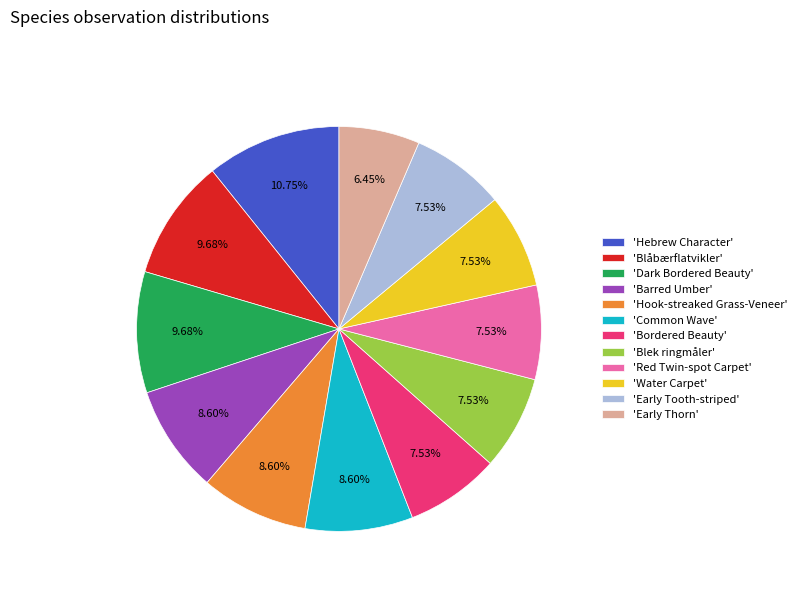

Does 'Common Wave' account for over 50% of the chart?

No